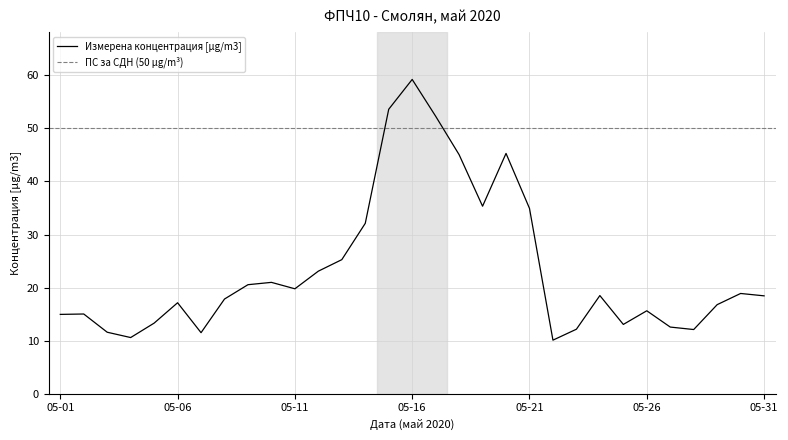

Reading left to right, extract all data points from this chart.

14.9	15.0	11.6	10.6	13.3	17.1	11.5	17.8	20.5	21.0	19.8	23.1	25.3	32.1	53.6	59.2	52.3	45.1	35.3	45.3	34.9	10.1	12.1	18.5	13.0	15.6	12.5	12.1	16.8	18.9	18.4